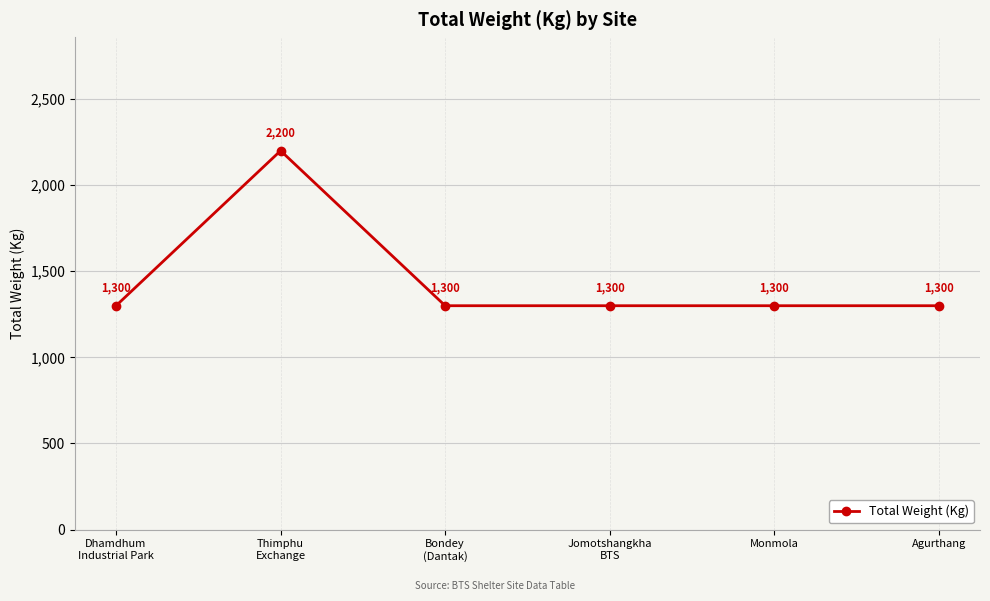

What is the difference between the values at Thimphu
Exchange and Agurthang?

900